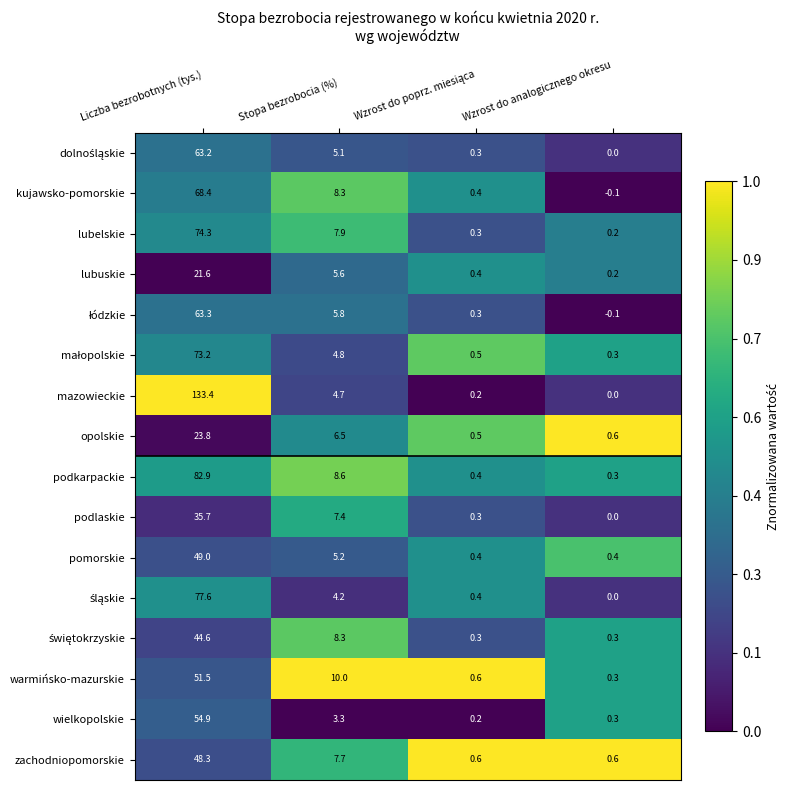

What is the approximate value of podlaskie at Liczba bezrobotnych (tys.)?

35.7